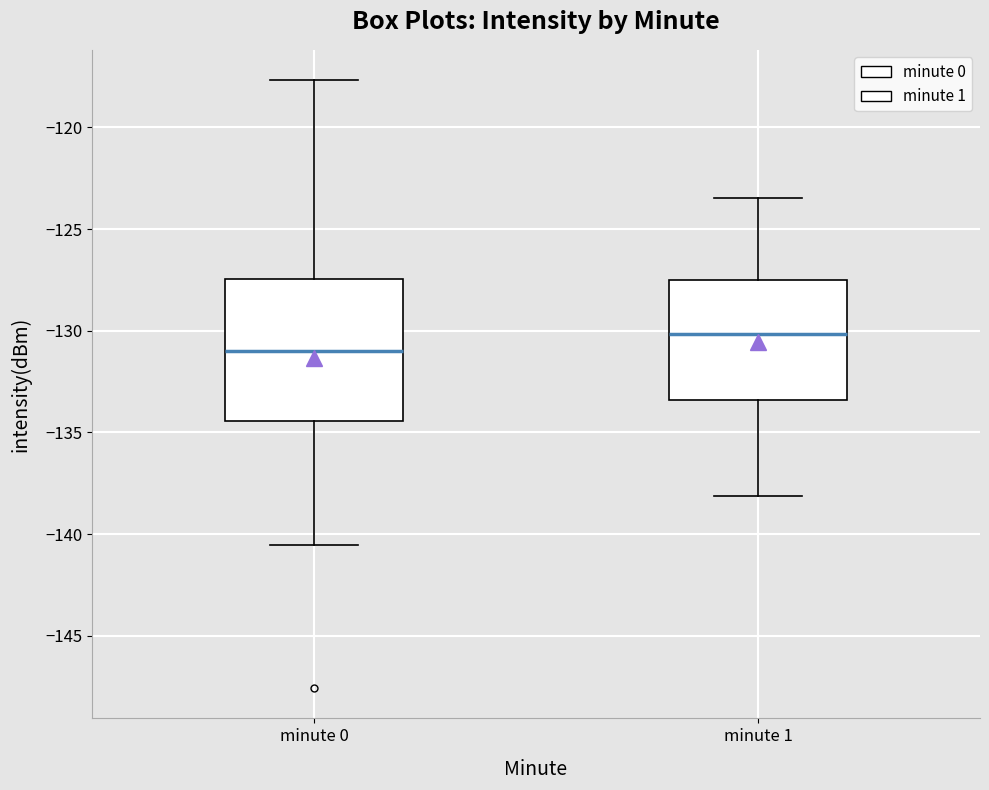

Reading left to right, transcribe this box plot: for each box, give where its median line is, the range the box spans, and where its two whiskers end, as read against the y-axis. The values are not printed on the chart, so give them approximately, as read against the axis.

minute 0: median -131.0, box -134.5 to -127.5, whiskers -140.5 to -117.5
minute 1: median -130.0, box -133.5 to -127.5, whiskers -138.0 to -123.5